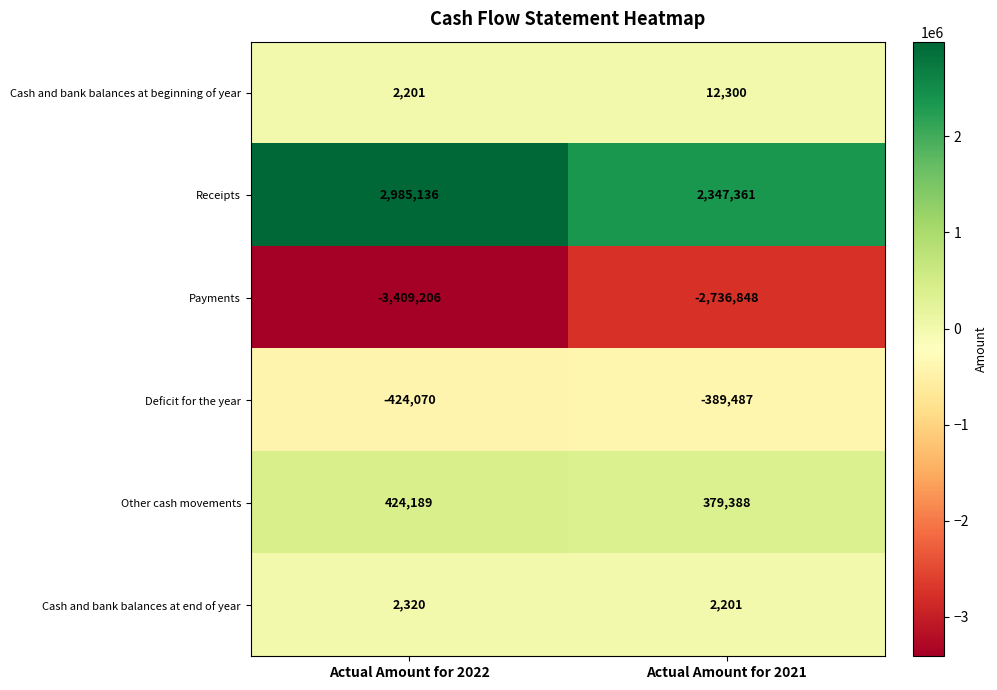

Reading right to left, list all the values displayed in this chart.

Cash and bank balances at beginning of year: 12300	2201
Receipts: 2347361	2985136
Payments: -2736848	-3409206
Deficit for the year: -389487	-424070
Other cash movements: 379388	424189
Cash and bank balances at end of year: 2201	2320